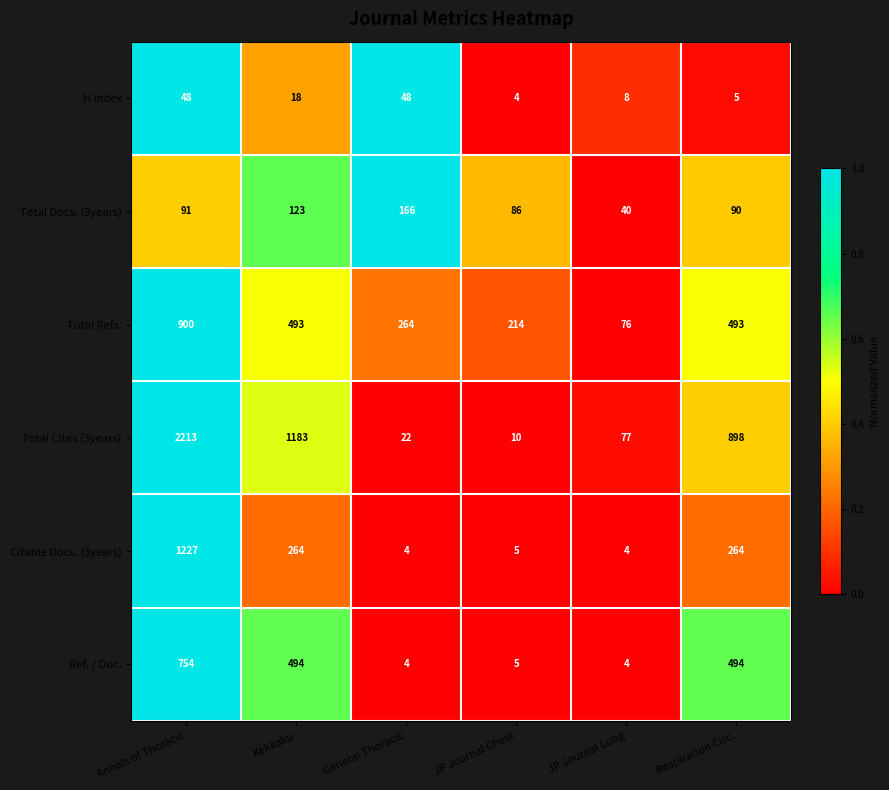

True or false: Ref. / Doc. has a value of 494 at Respiration Circ..

True